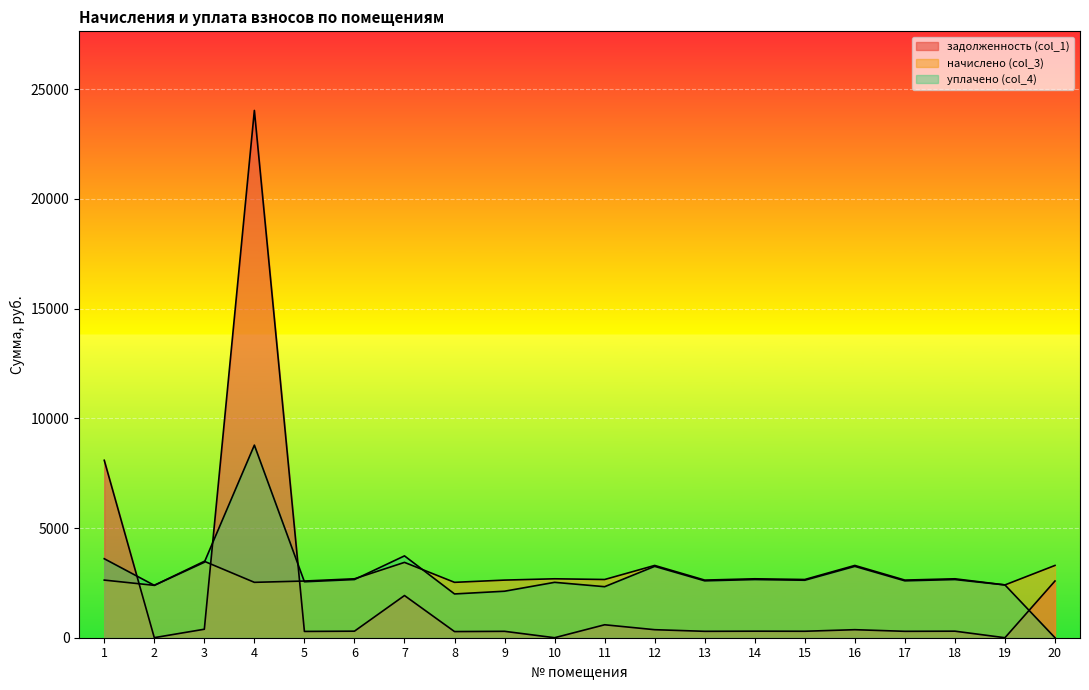

At which label is уплачено (col_4) closest to 4388?

7